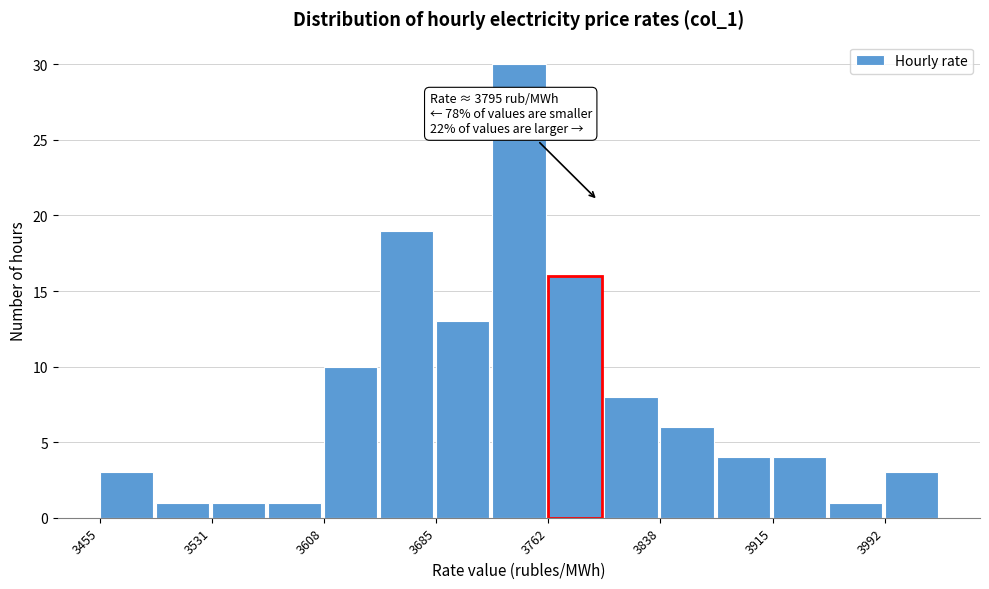

Read against the x-axis, roughly where is the centre of the tallest bar?

3740